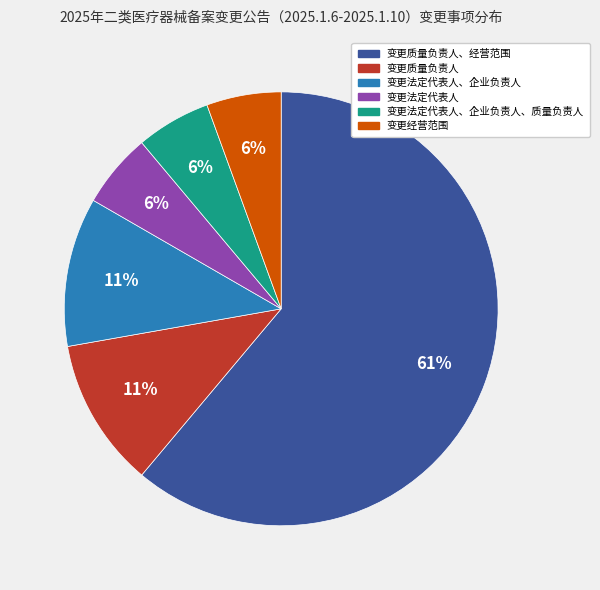

To the nearest percent, what is the average slice percentage?

17%